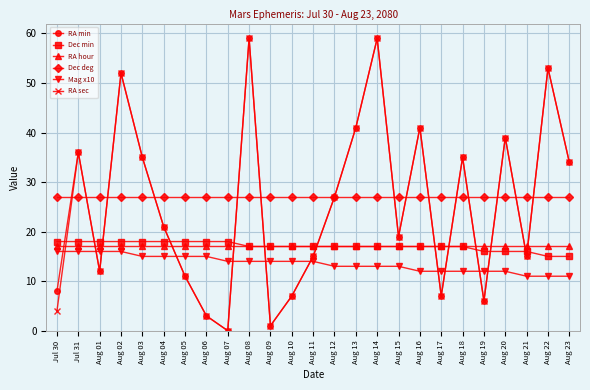

What is the highest value of the Mag x10 series?

16